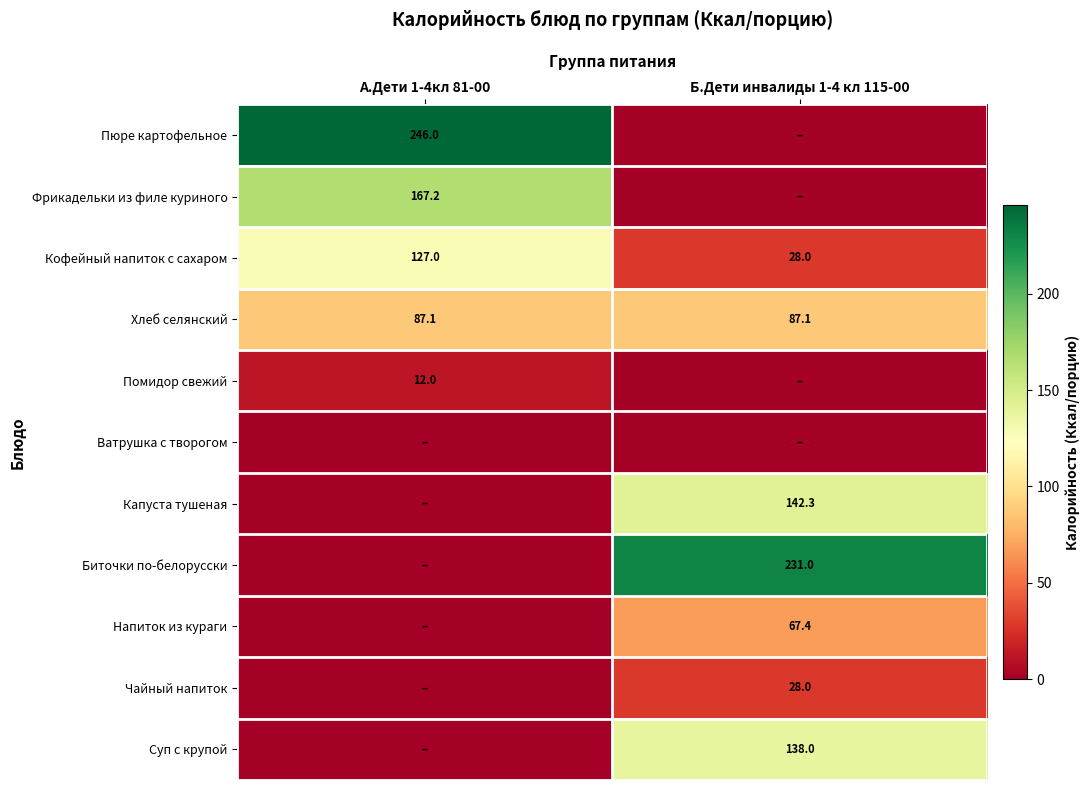

The Кофейный напиток с сахаром series shows 28.0 at Б.Дети инвалиды 1-4 кл 115-00. True or false?

True